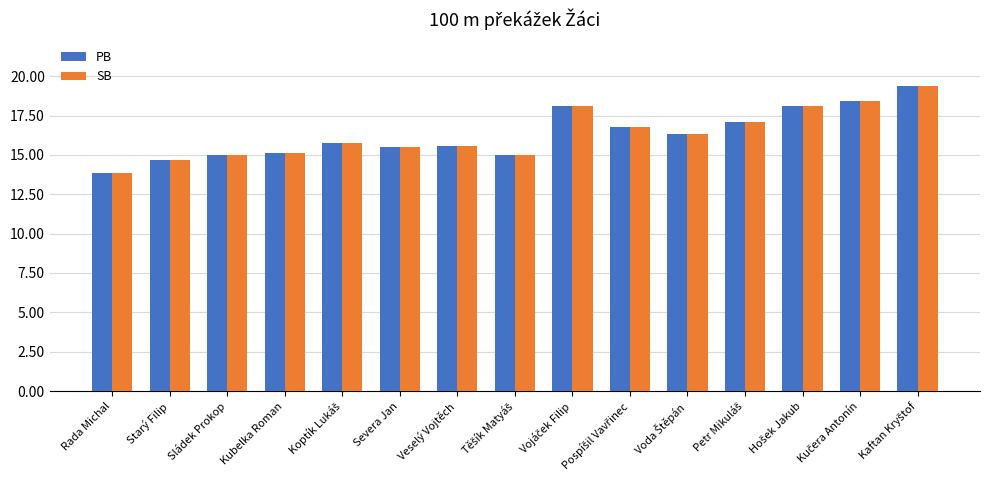

Read the PB value at Severa Jan.

15.5